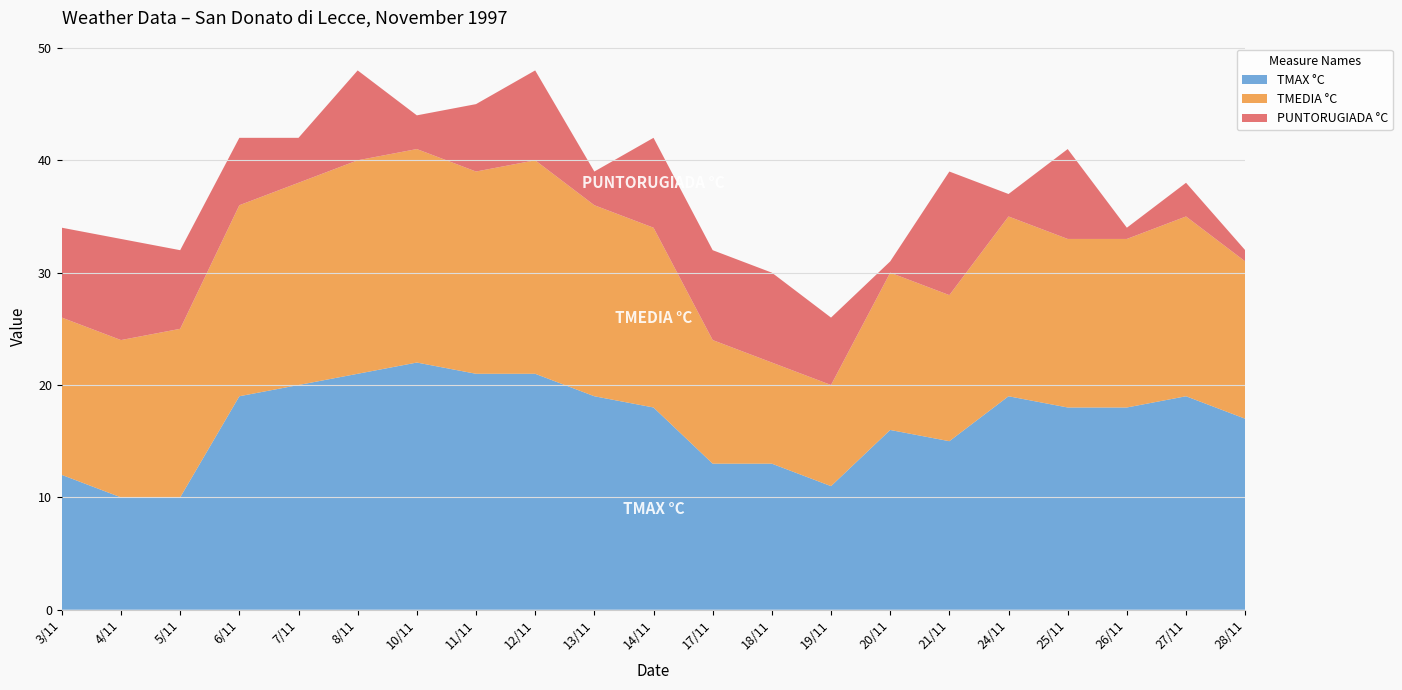

Reading left to right, what are all the values shown in this chart?

TMAX °C: 3/11=12	4/11=10	5/11=10	6/11=19	7/11=20	8/11=21	10/11=22	11/11=21	12/11=21	13/11=19	14/11=18	17/11=13	18/11=13	19/11=11	20/11=16	21/11=15	24/11=19	25/11=18	26/11=18	27/11=19	28/11=17
TMEDIA °C: 3/11=14	4/11=14	5/11=15	6/11=17	7/11=18	8/11=19	10/11=19	11/11=18	12/11=19	13/11=17	14/11=16	17/11=11	18/11=9	19/11=9	20/11=14	21/11=13	24/11=16	25/11=15	26/11=15	27/11=16	28/11=14
PUNTORUGIADA °C: 3/11=8	4/11=9	5/11=7	6/11=6	7/11=4	8/11=8	10/11=3	11/11=6	12/11=8	13/11=3	14/11=8	17/11=8	18/11=8	19/11=6	20/11=1	21/11=11	24/11=2	25/11=8	26/11=1	27/11=3	28/11=1